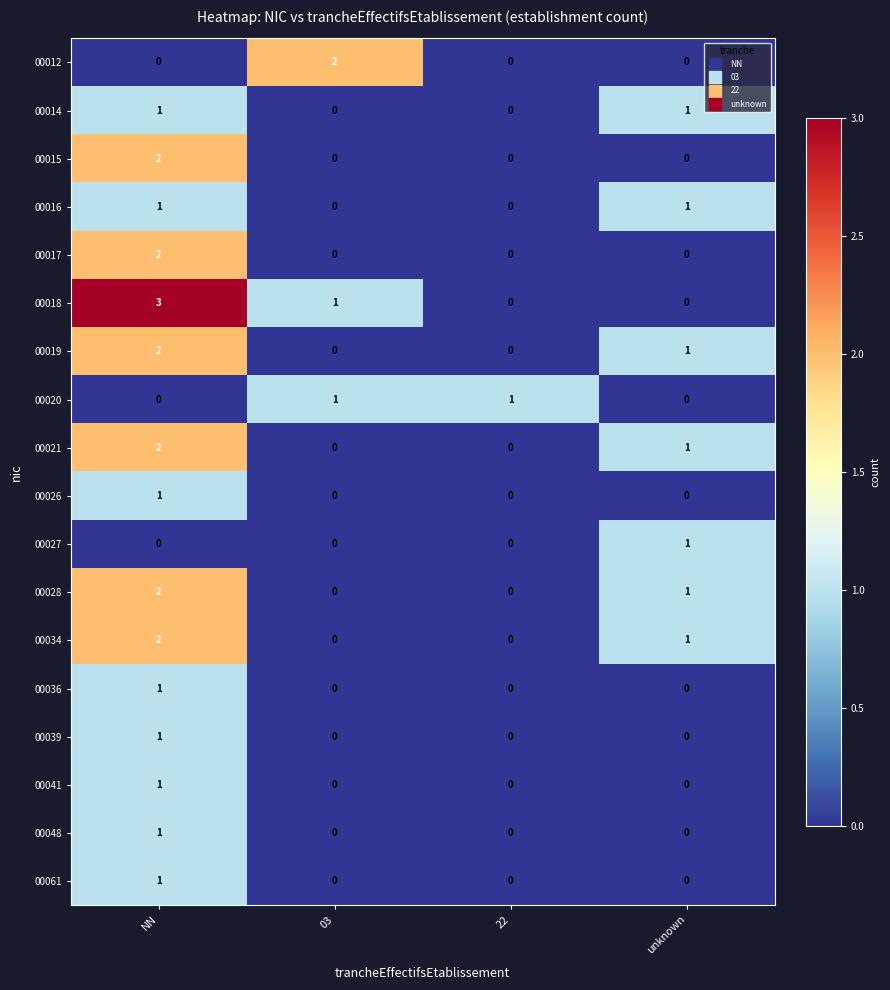

Count the 00016 values in the range 0 to 1.

4